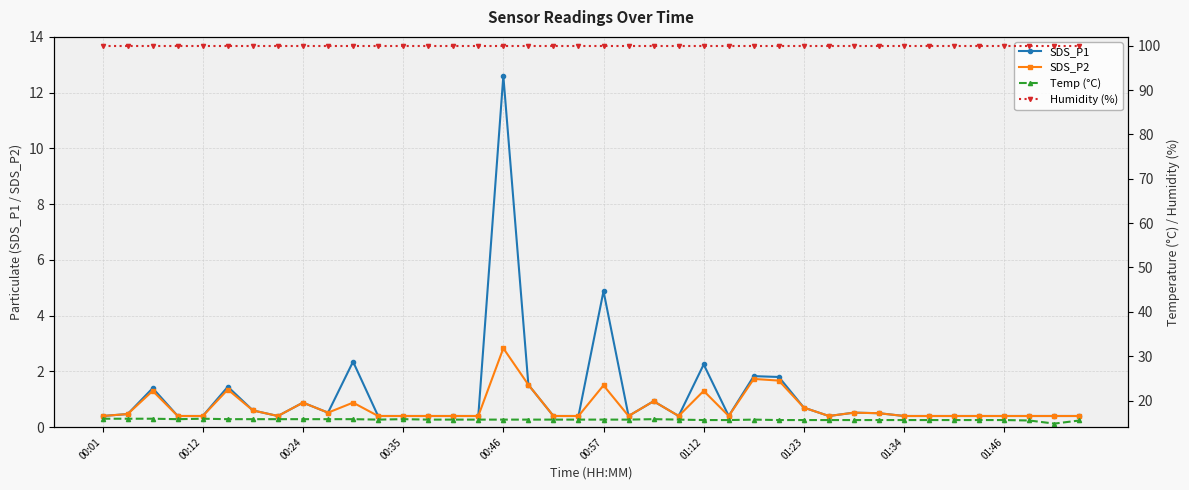

In Temp (°C), how many points are lower than both neighbors (excluding endpoints)?

3